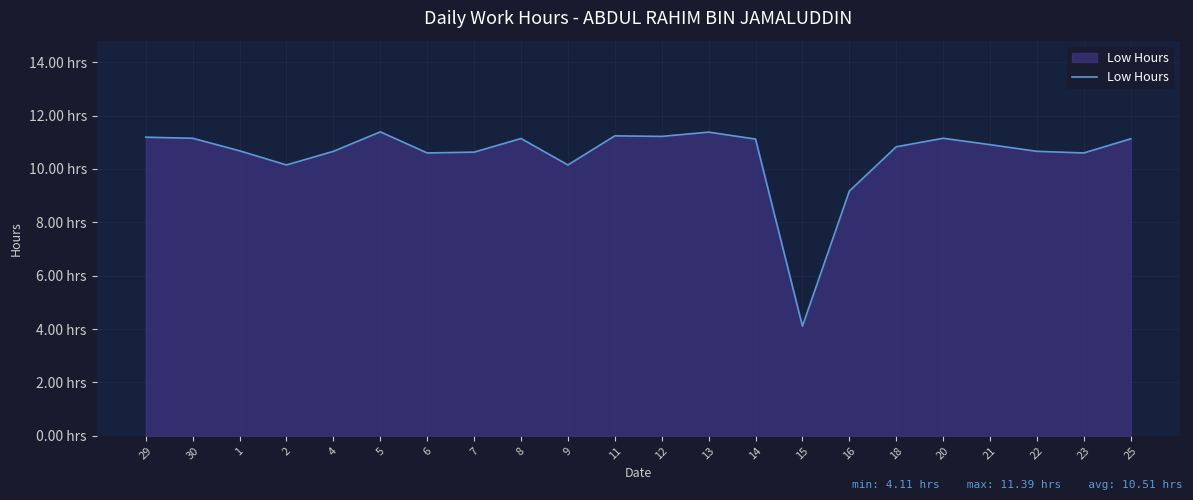

What is the ratio of the value at 30 to the value at 18?

1.0